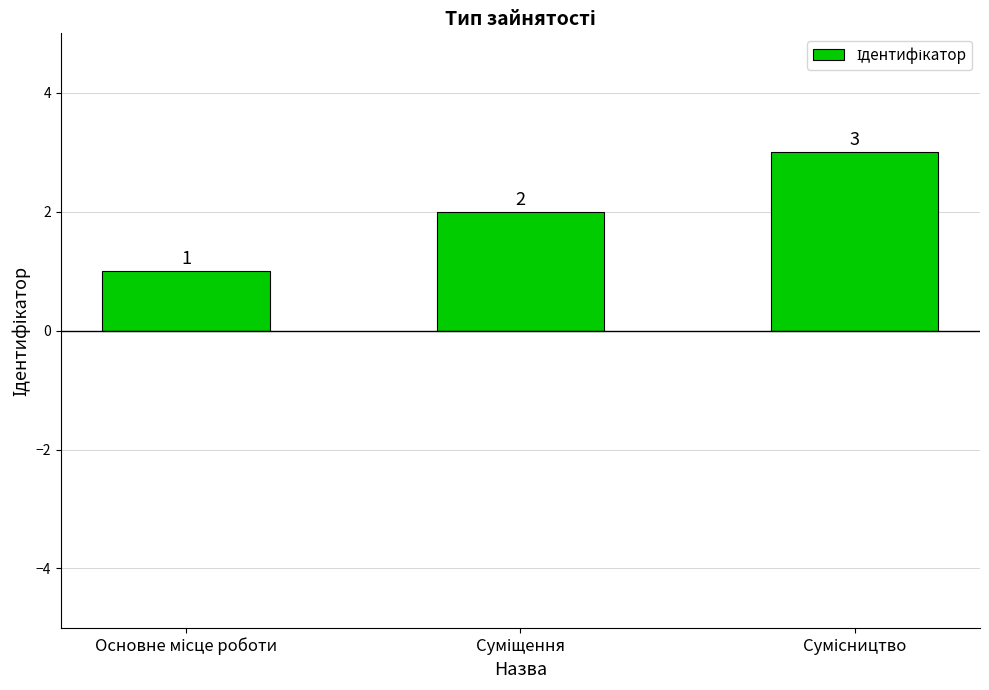

What is the sum of all values?

6